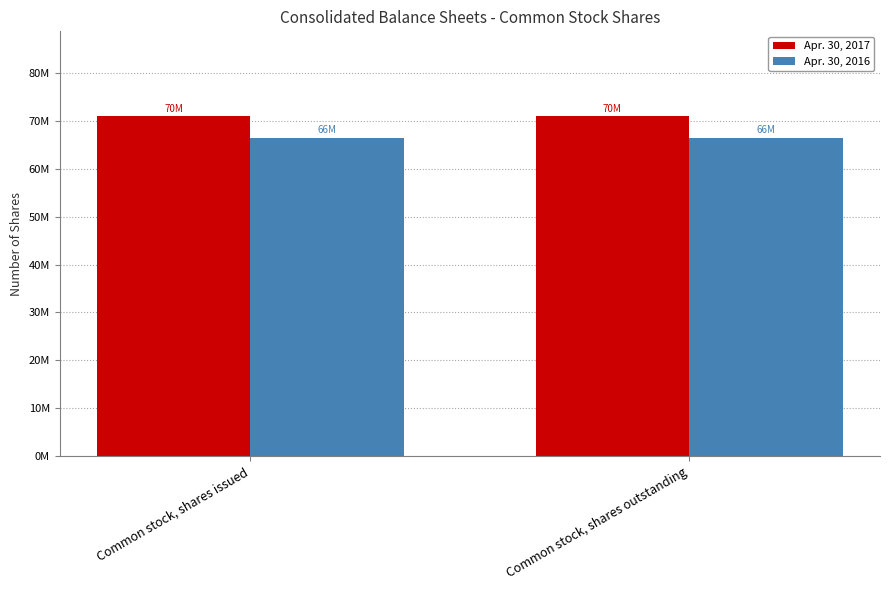

Does the chart contain stacked bars?

No